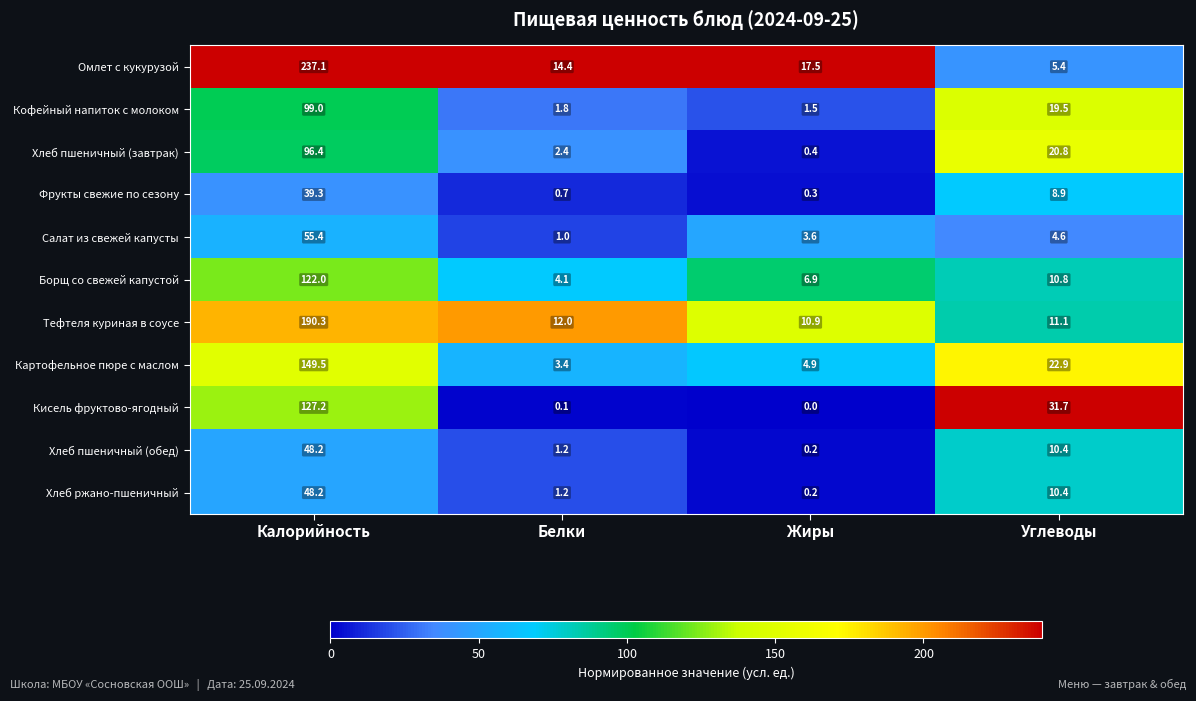

Where does the Борщ со свежей капустой series first go above 10?

Калорийность